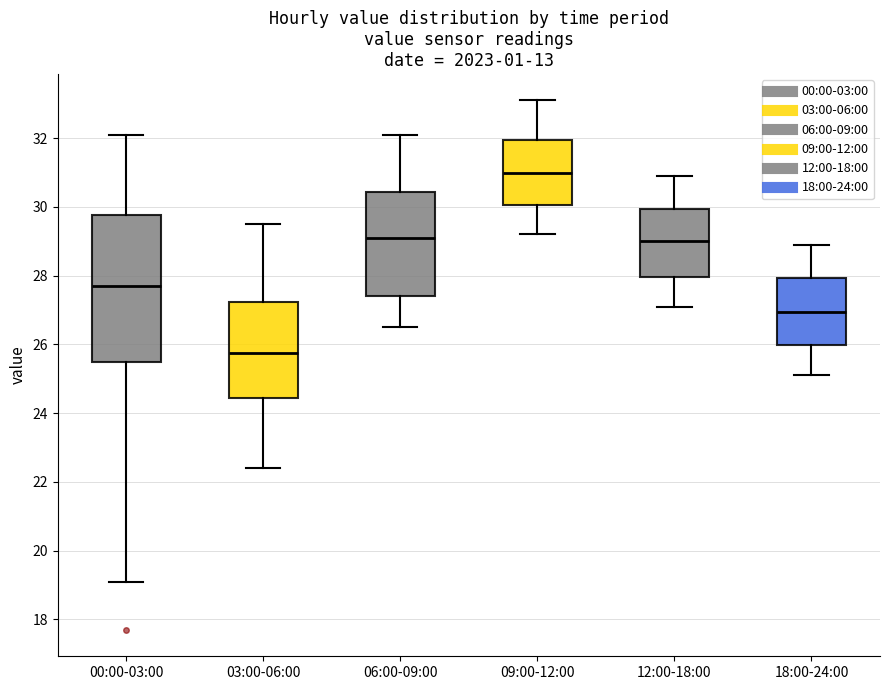

Where is the upper edge of the box for 09:00-12:00 on the y-axis? The values are not printed on the chart, so give them approximately, as read against the axis.

32.0